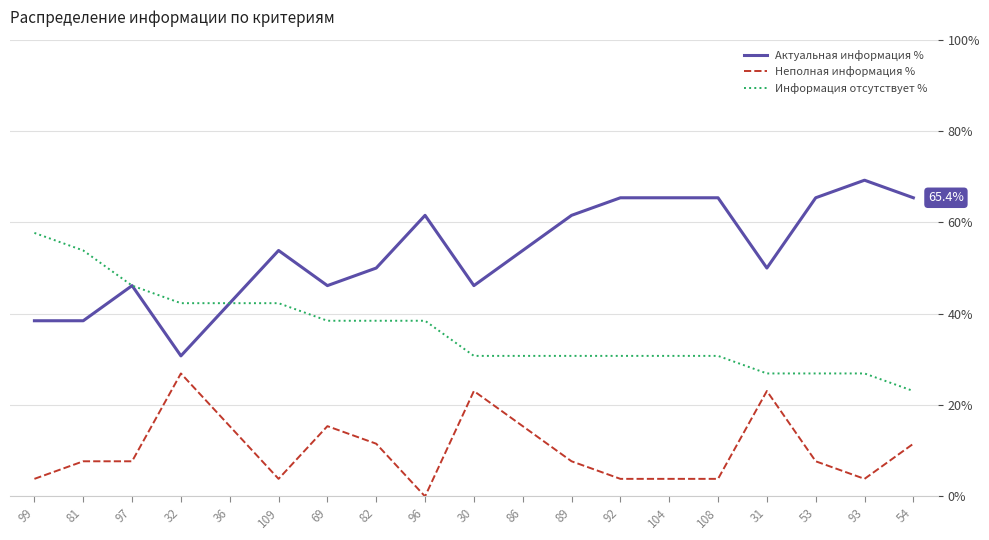

Rank the series by their maximum value, from lowest to highest.

Неполная информация %, Информация отсутствует %, Актуальная информация %